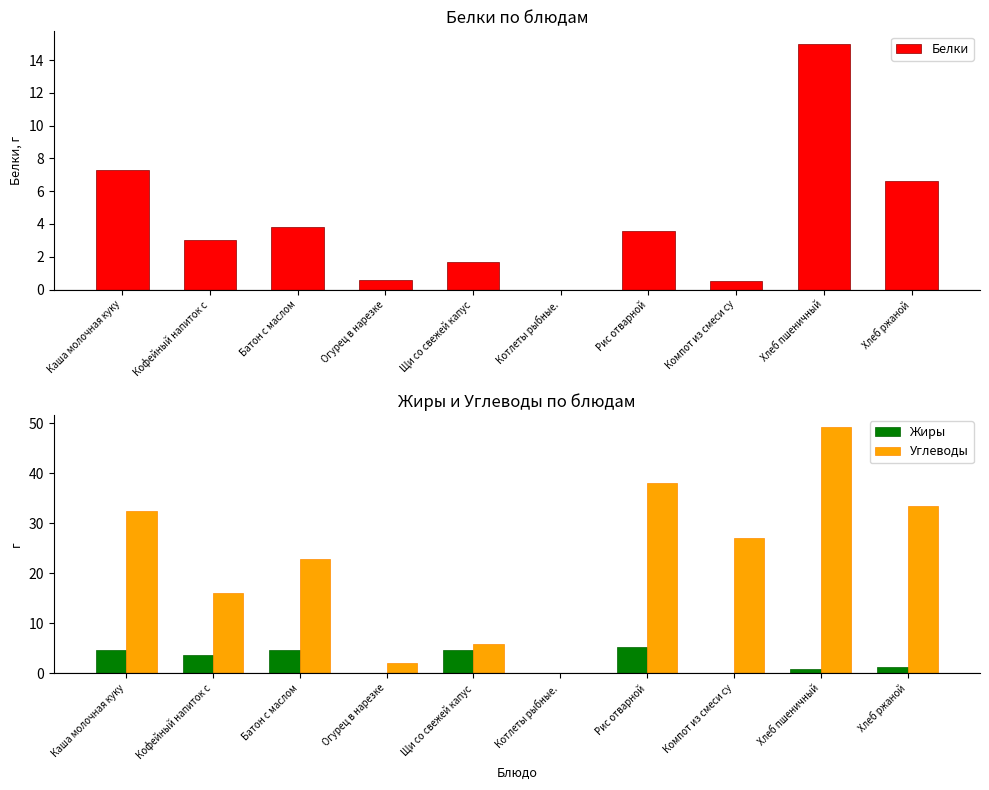

How many data points in Углеводы are less than 27?

5